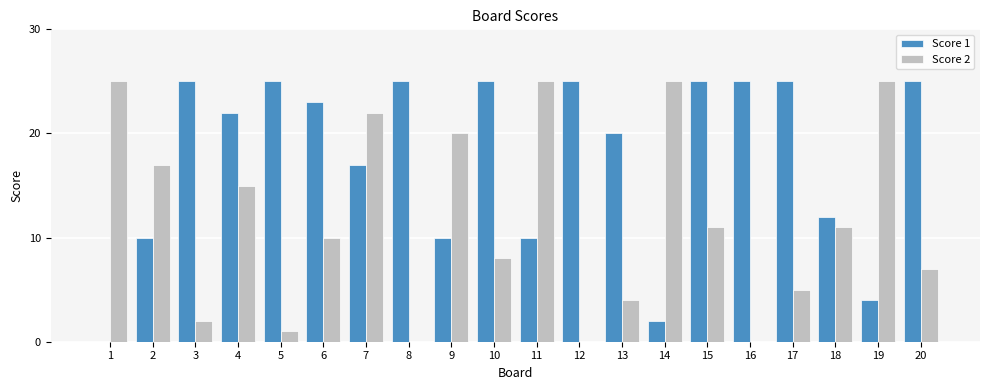

What are all the series names shown in the legend?

Score 1, Score 2